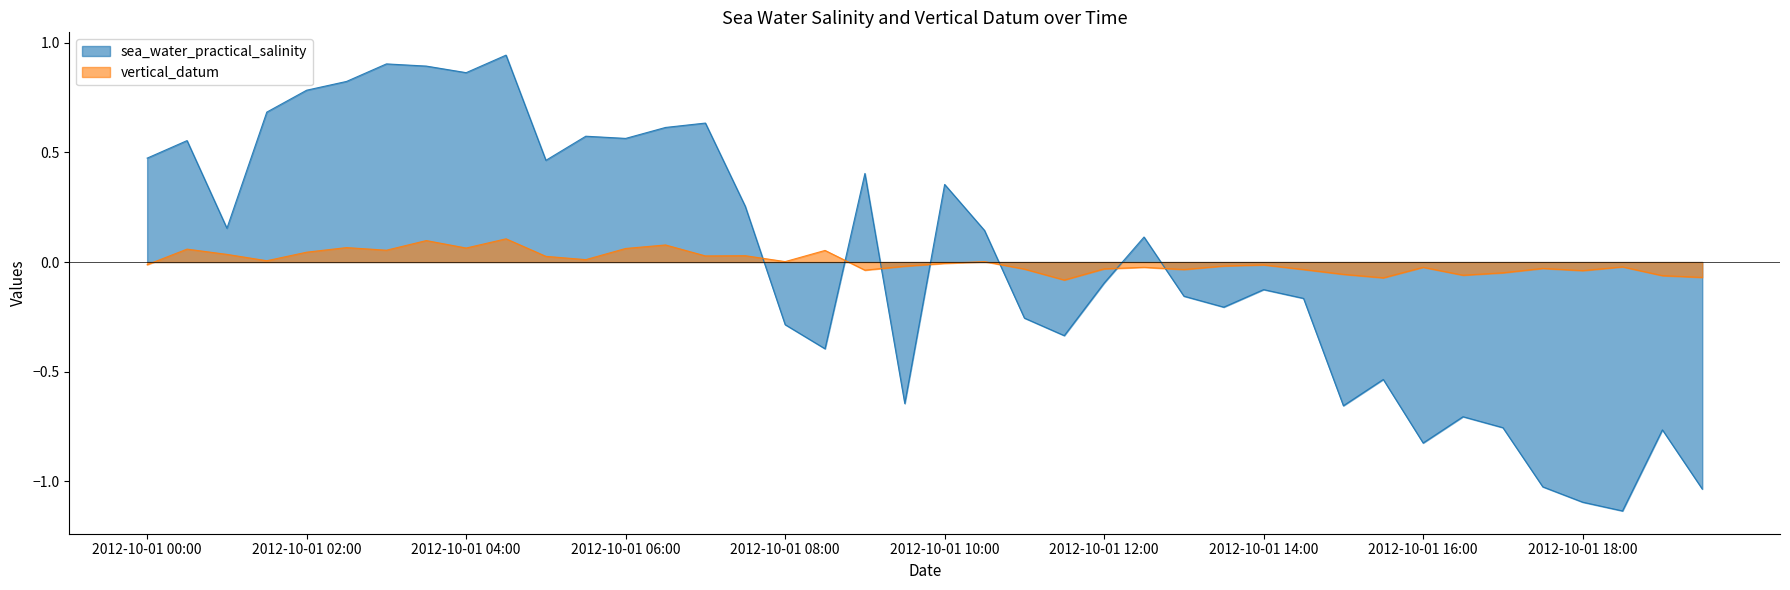

What position from the right is 2012-10-01T11:00?

18